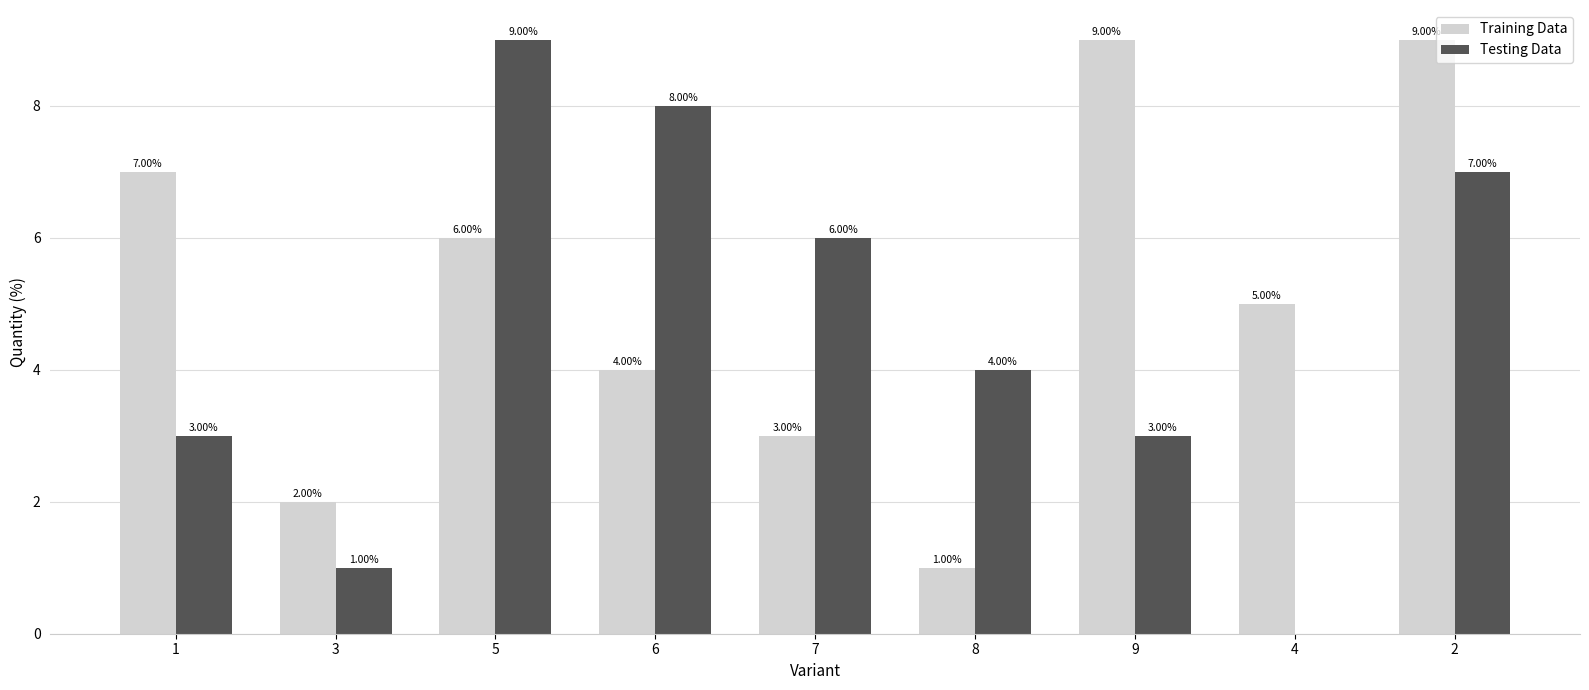

What are all the series names shown in the legend?

Training Data, Testing Data